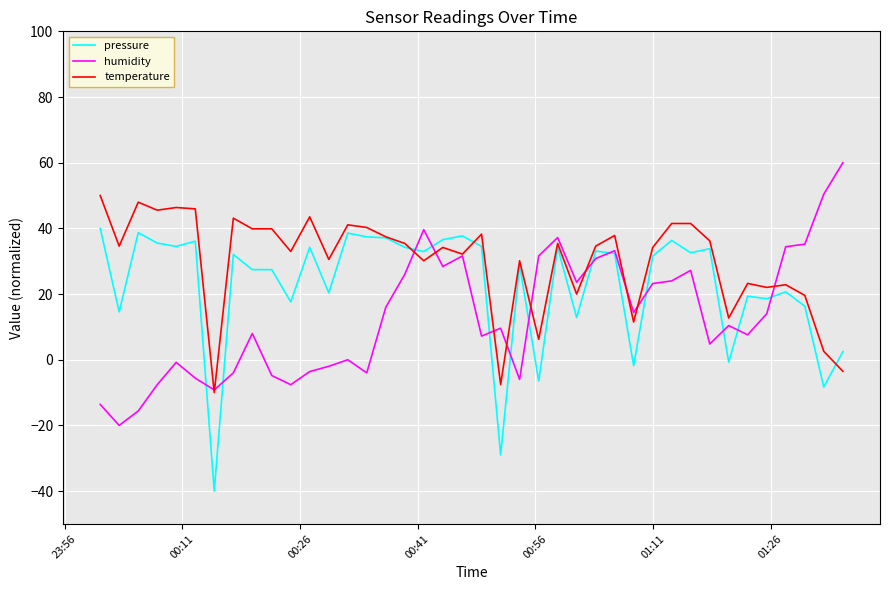

How many lines are shown in the chart?

3